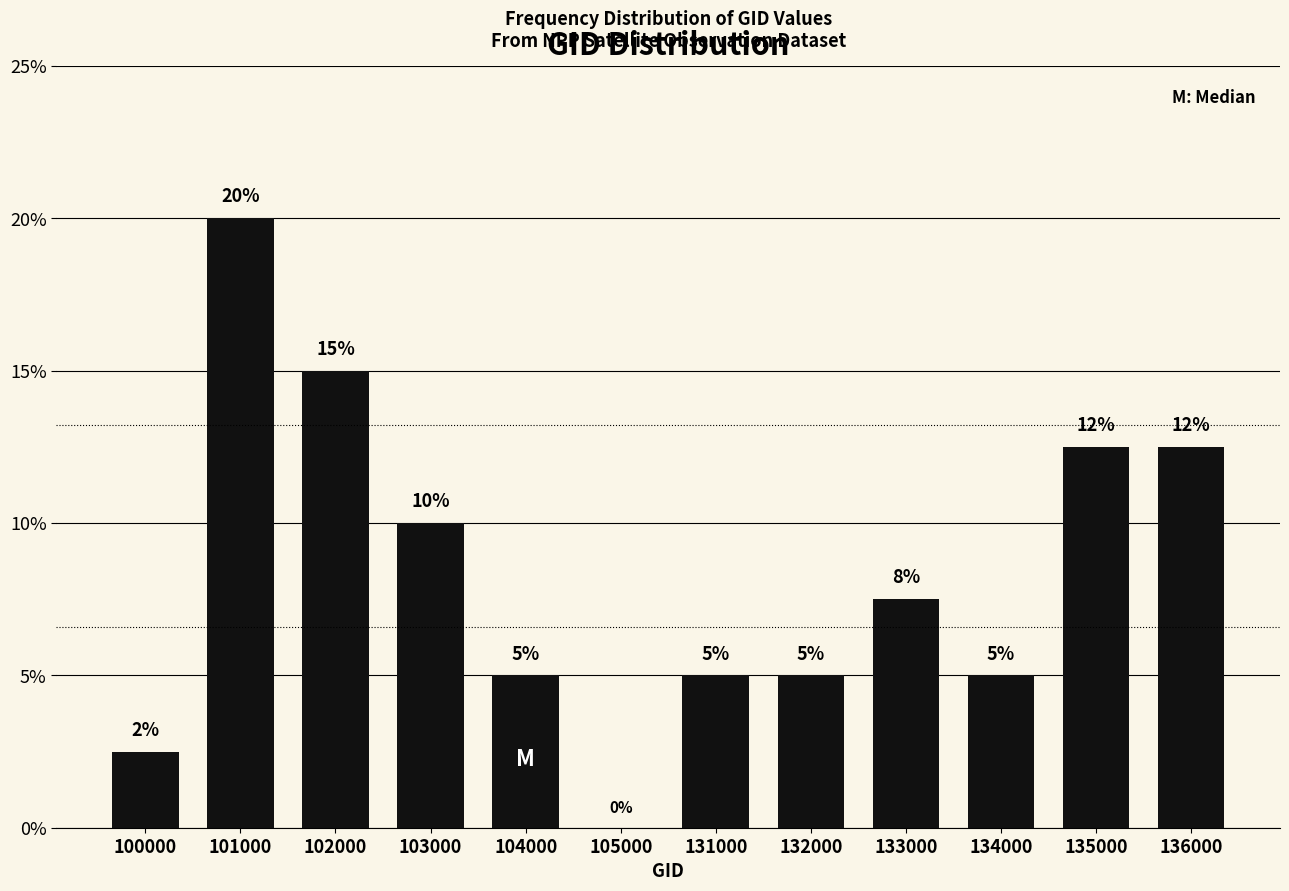

What is the ratio of the value at 131000 to the value at 134000?

1.0